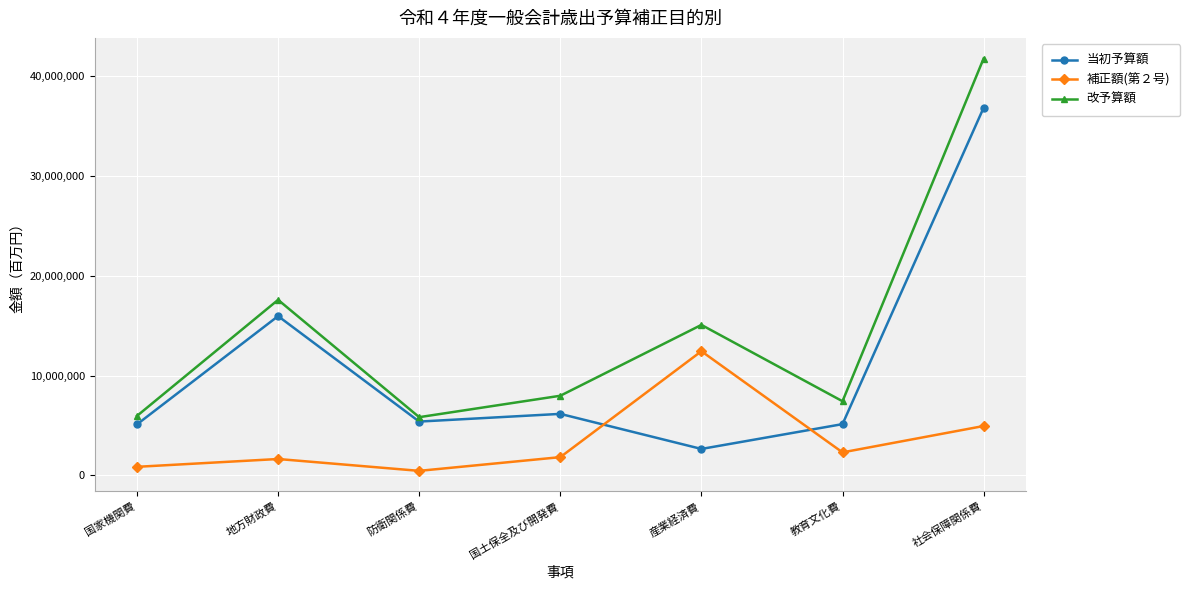

In 補正額(第２号), how many points are higher than both neighbors (excluding endpoints)?

2